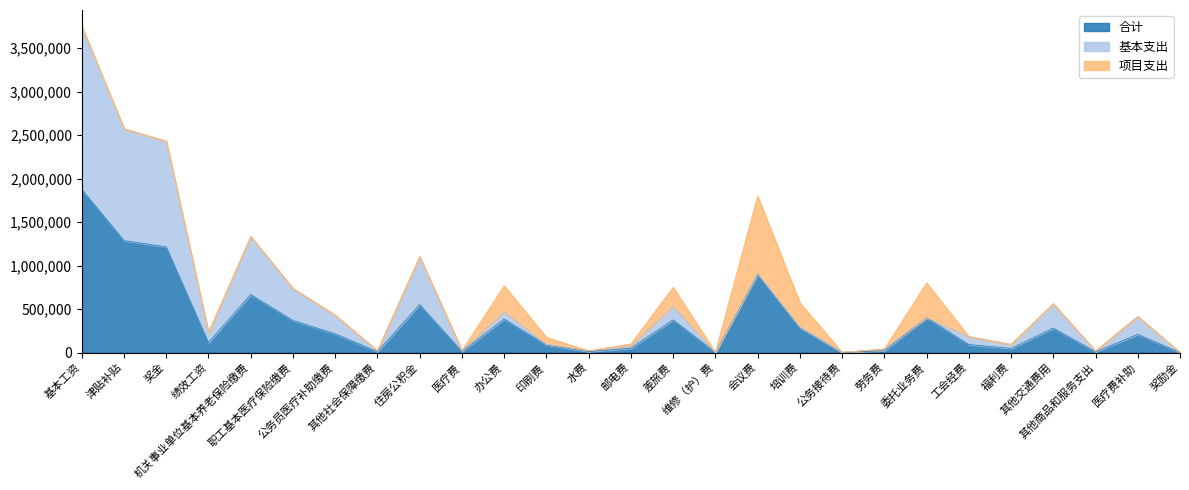

Reading left to right, transcribe all the data shown in this chart.

合计: 1874790.0	1286268.0	1214094.0	114000.0	666022.1	368151.3	214378.6	9538.9	550387.6	11668.8	383500.0	87400.0	10000.0	49600.0	375000.0	1200.0	899000.0	286100.0	1300.0	20000.0	400000.0	91731.3	46448.3	280200.0	7900.0	207720.8	60.0
基本支出: 1874790.0	1286268.0	1214094.0	114000.0	666022.1	368151.3	214378.6	9538.9	550387.6	11668.8	83500.0	7400.0	10000.0	29600.0	155000.0	1200.0	9000.0	6100.0	1300.0	20000.0	0.0	91731.3	46448.3	280200.0	7900.0	207720.8	60.0
项目支出: 0.0	0.0	0.0	0.0	0.0	0.0	0.0	0.0	0.0	0.0	300000.0	80000.0	0.0	20000.0	220000.0	0.0	890000.0	280000.0	0.0	0.0	400000.0	0.0	0.0	0.0	0.0	0.0	0.0